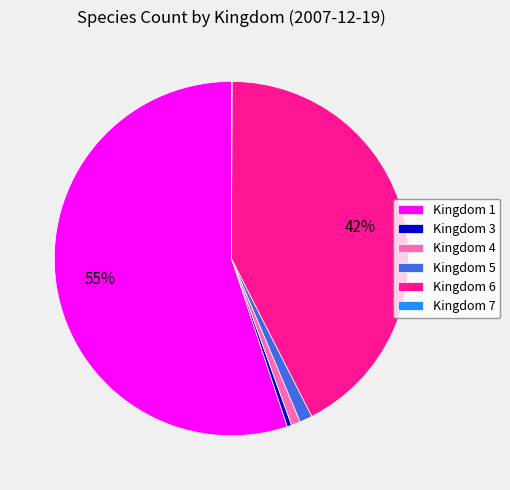

Is it true that Kingdom 1 is 55% of the pie?

True